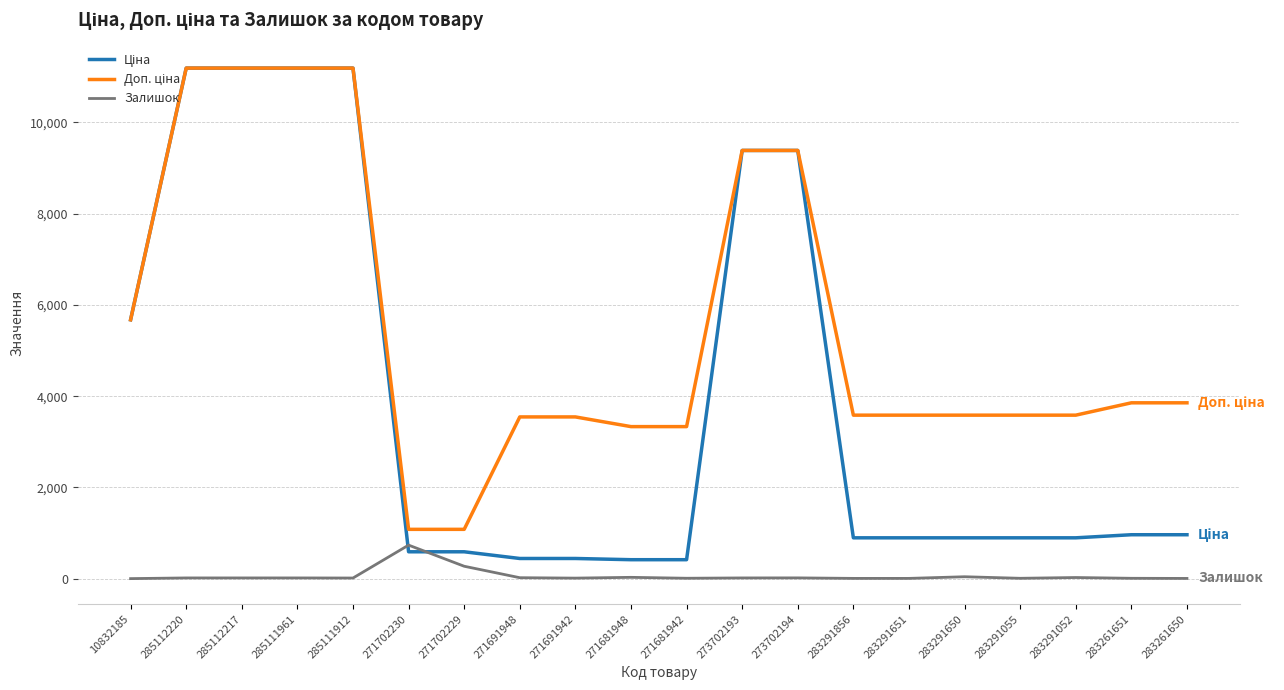

At which label does Залишок reach its peak?

271702230